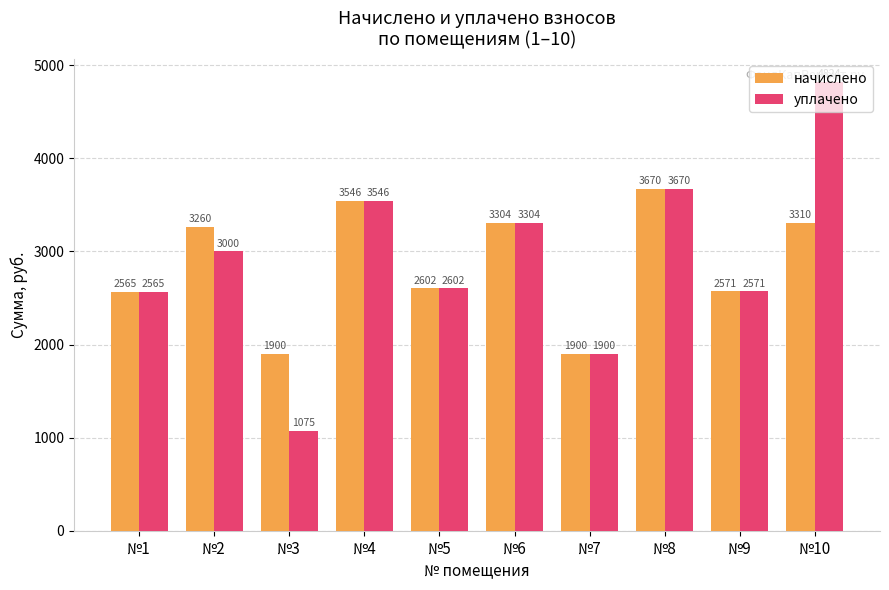

What is the smallest value displayed?

1075.4